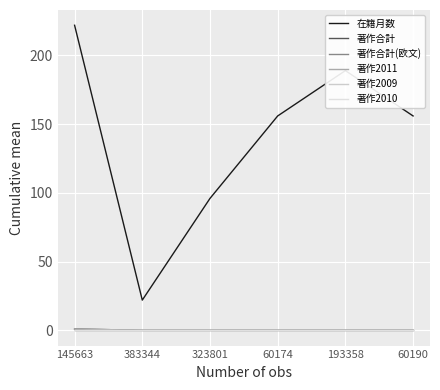

True or false: 著作2009 and 著作合計(欧文) cross at least once.

False